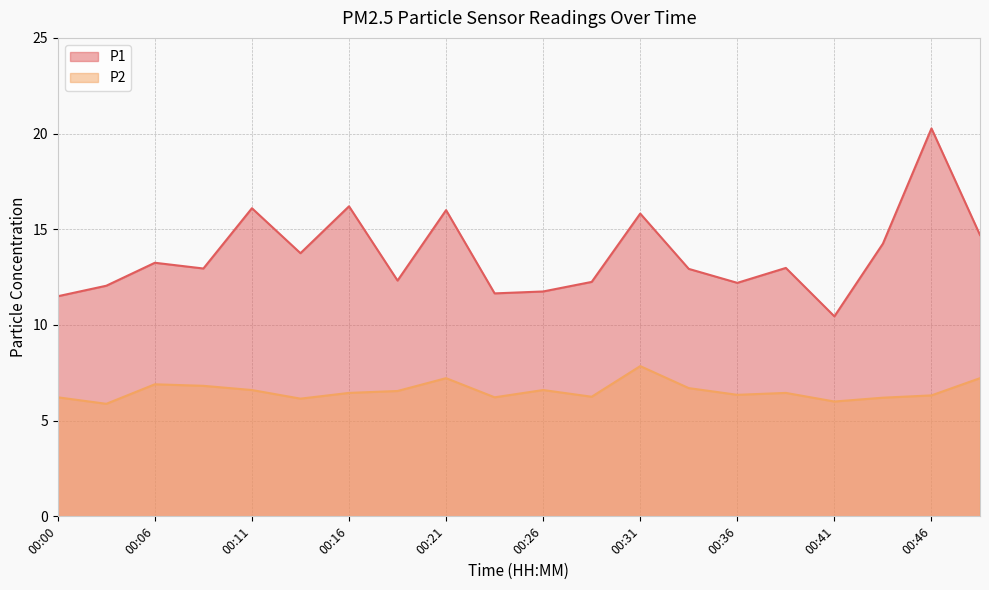

Which series has the largest range (max minus min)?

P1